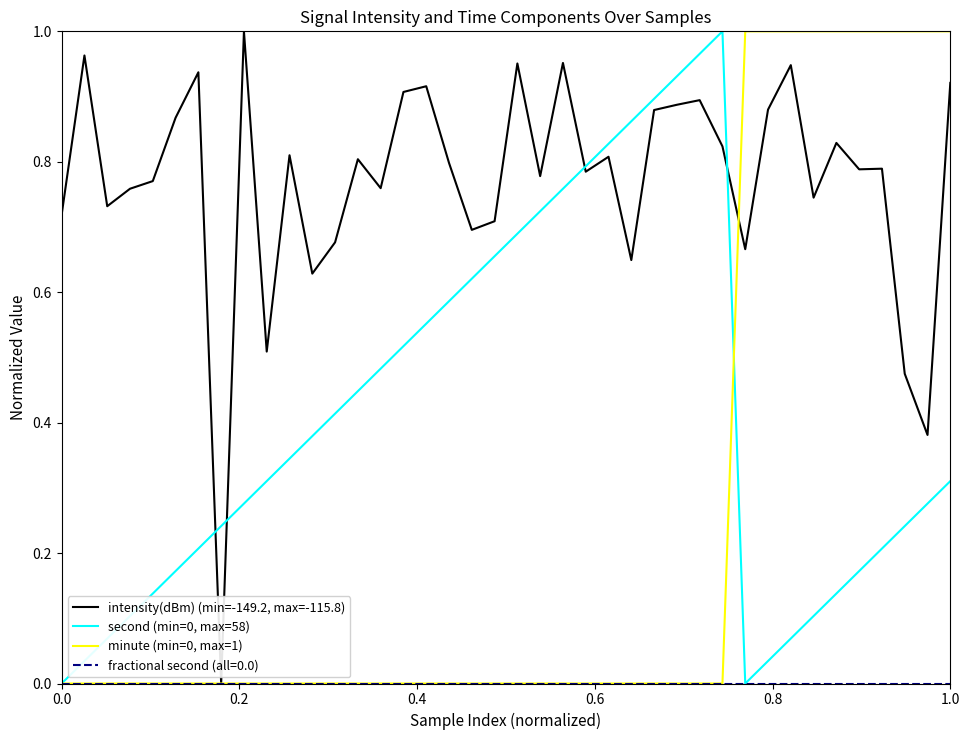

How many distinct data groups are displayed?

4